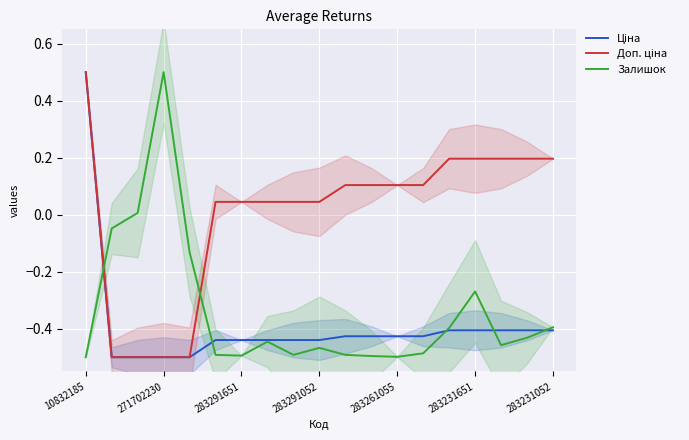

List the series in order of their peak value, highest first.

Ціна, Доп. ціна, Залишок